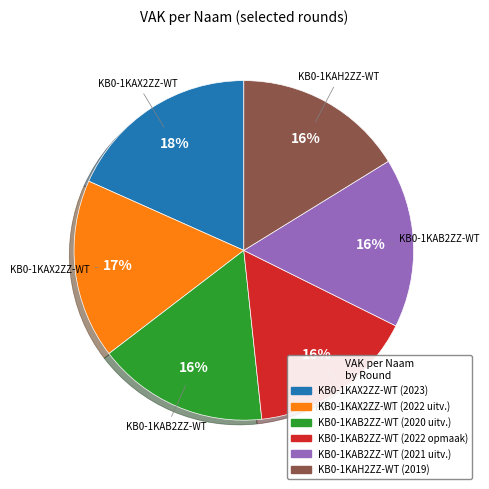

Which slice is the largest?

KB0-1KAX2ZZ-WT (2023)